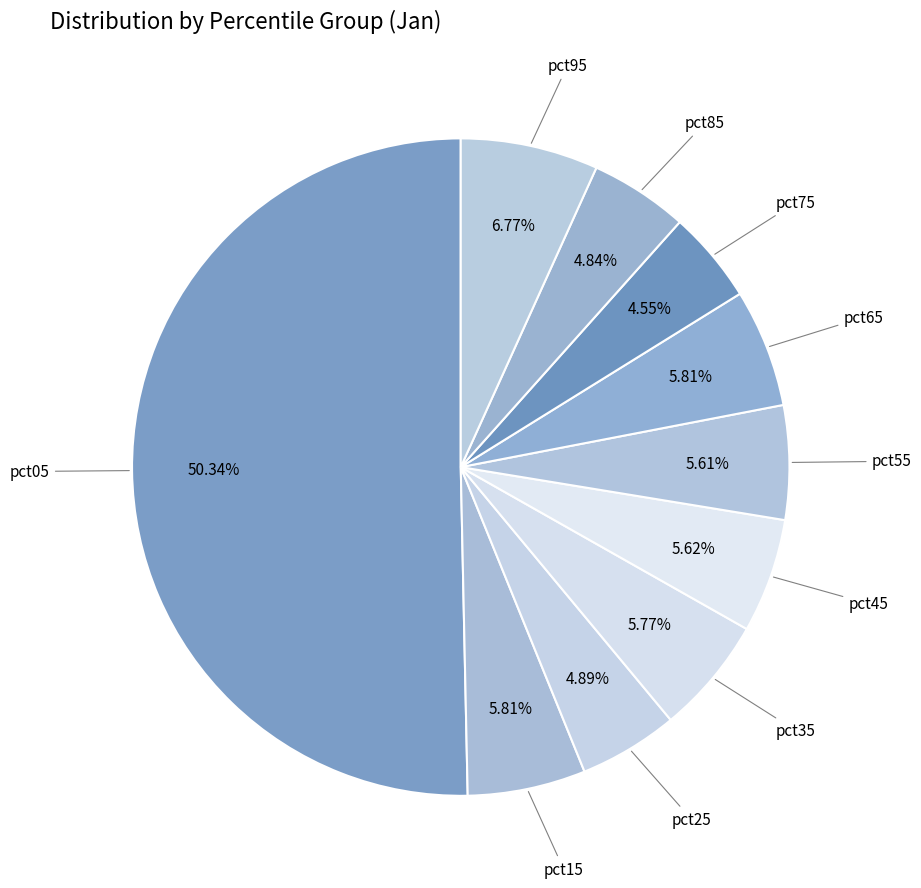

How many slices are in this pie chart?

10